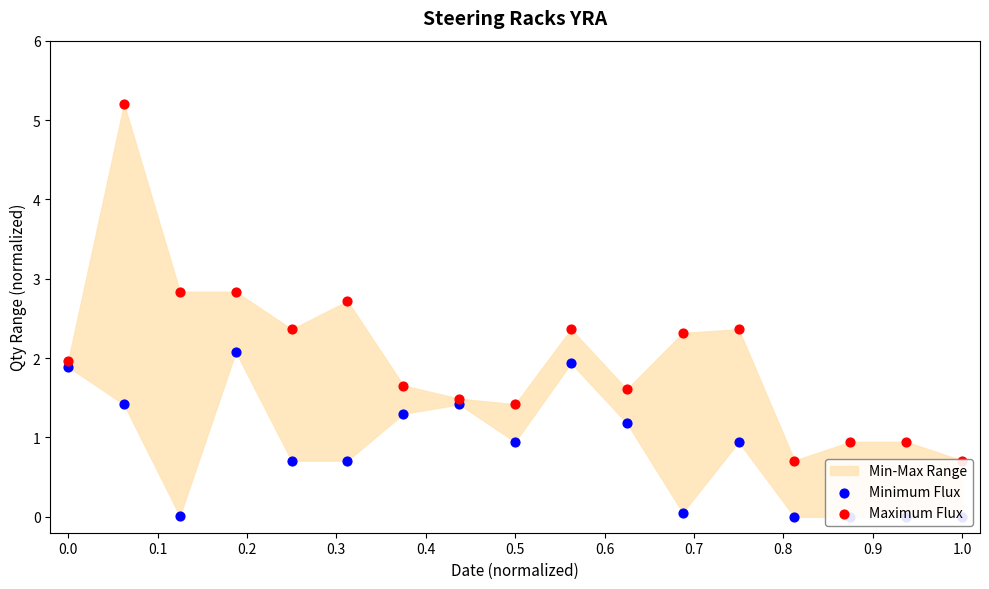

At which category is the sum across all series the highest?

0.1